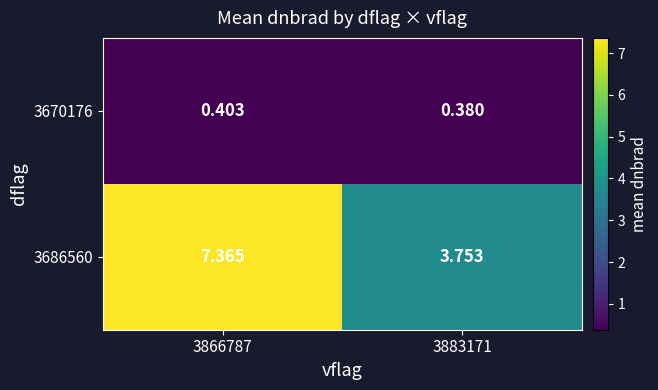

How many distinct data groups are displayed?

2